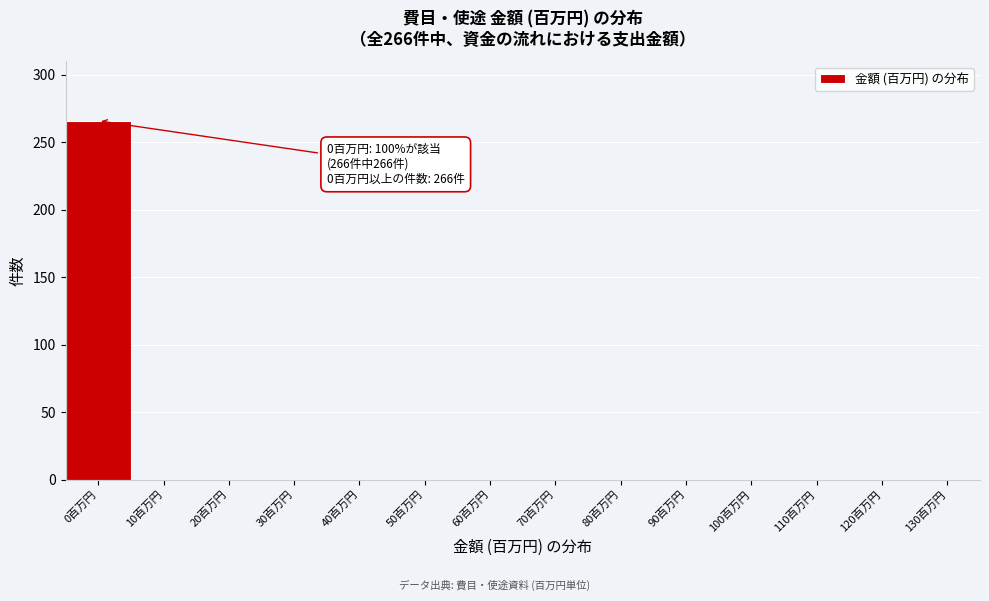

Reading left to right, what are all the values shown in this chart?

0百万円=266	10百万円=0	20百万円=0	30百万円=0	40百万円=0	50百万円=0	60百万円=0	70百万円=0	80百万円=0	90百万円=0	100百万円=0	110百万円=0	120百万円=0	130百万円=0